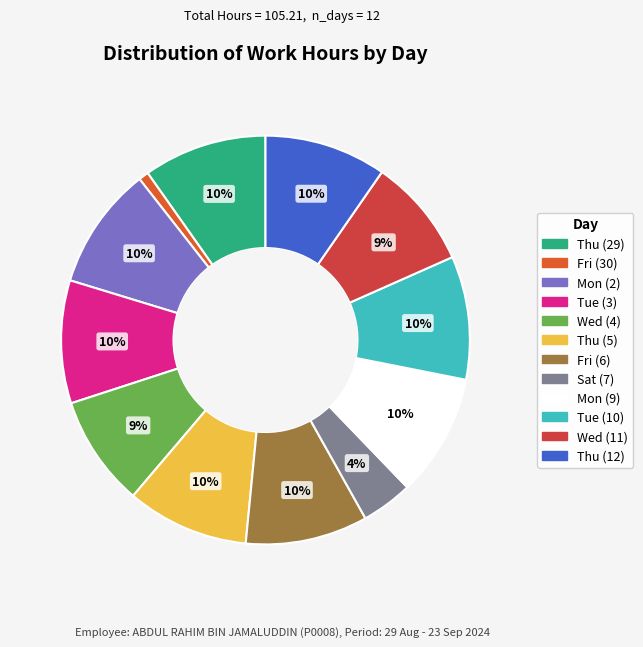

How many slices are in this pie chart?

12